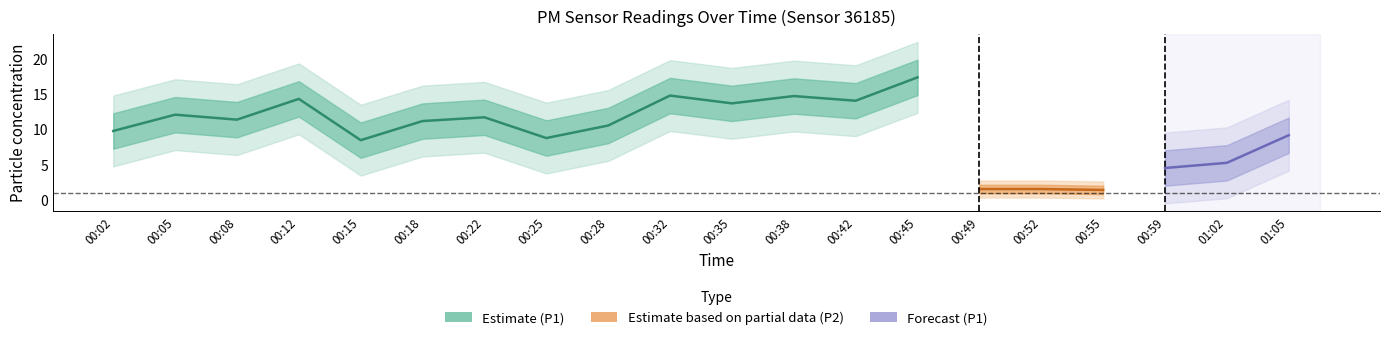

Is this an area chart (filled region under the line)?

No